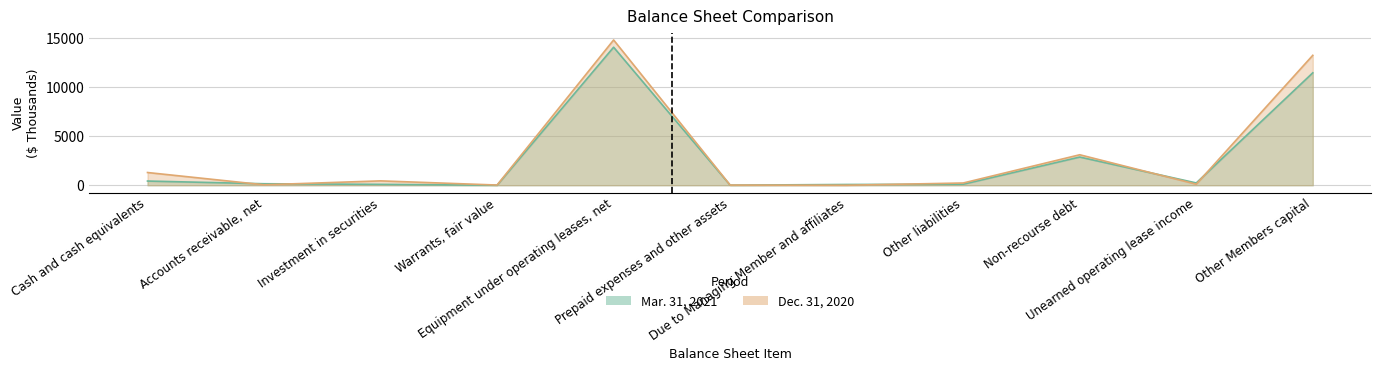

Rank the series by their average value, from highest to lowest.

Dec. 31, 2020, Mar. 31, 2021